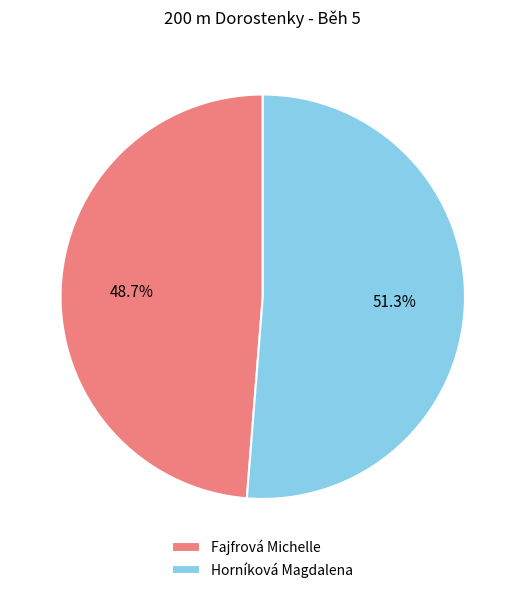

Is it true that Fajfrová Michelle is 57% of the pie?

False